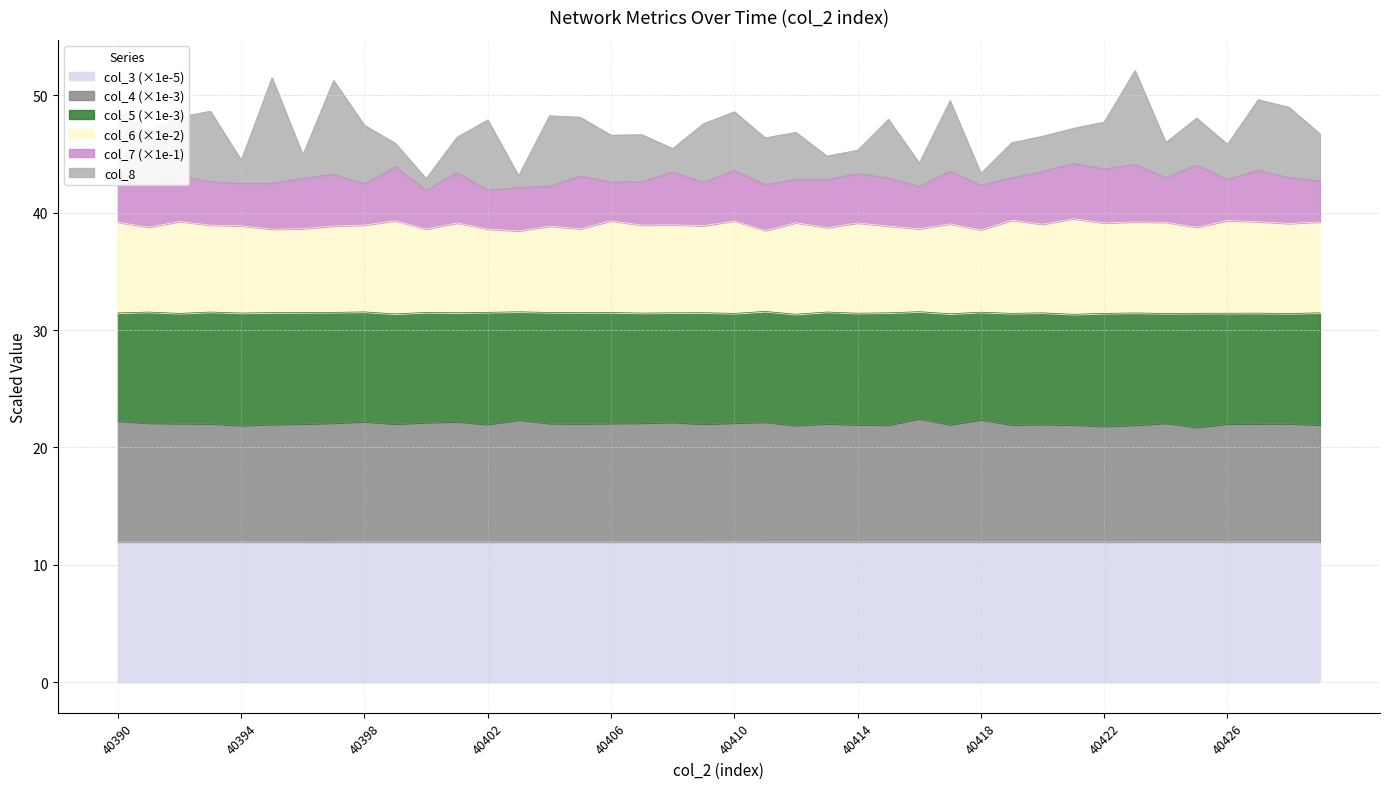

What is the difference between the maximum and minimum values in the col_4 series?

0.7